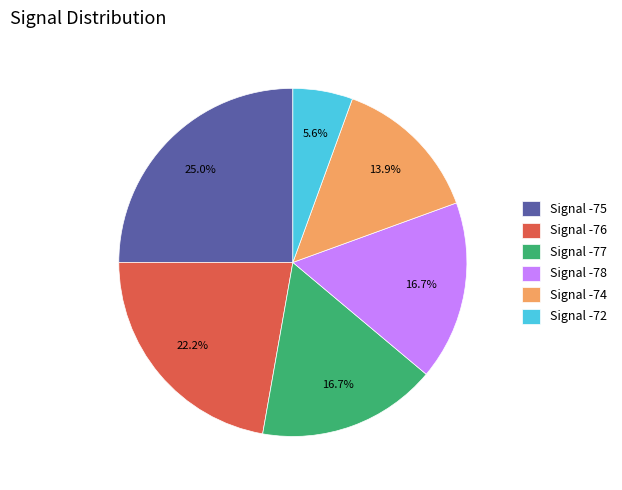

What percentage do Signal -78 and Signal -75 together represent?

41.7%